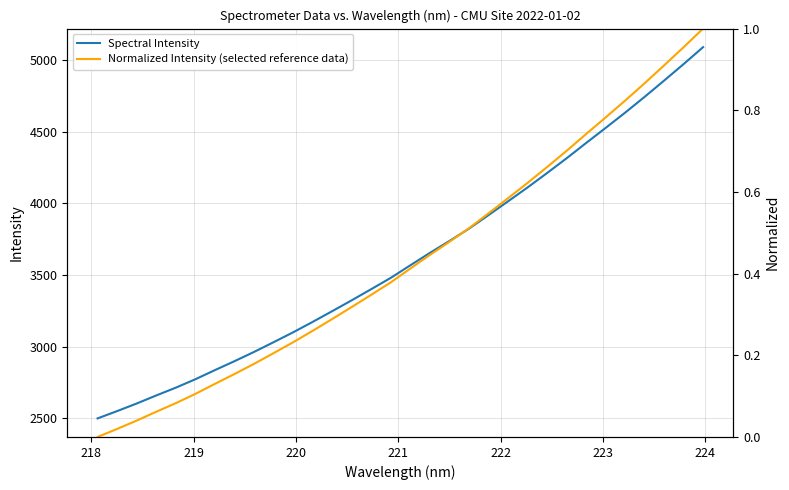

What is the lowest value of the Spectral Intensity series?

2498.6